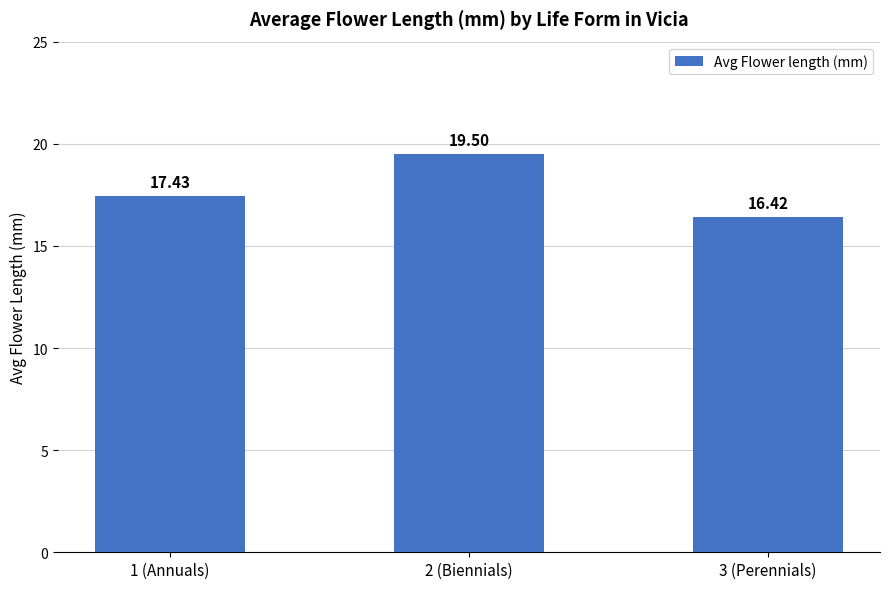

Which category has the highest value across all series?

2 (Biennials)